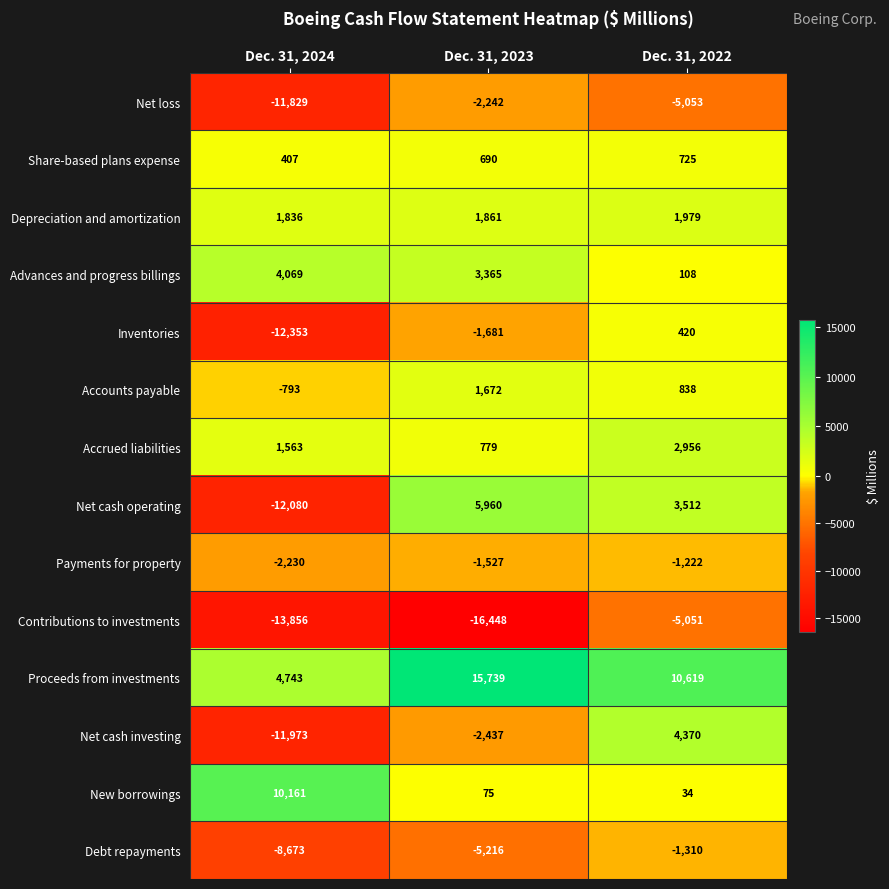

What is the total value across all series at Dec. 31, 2024?

-51008